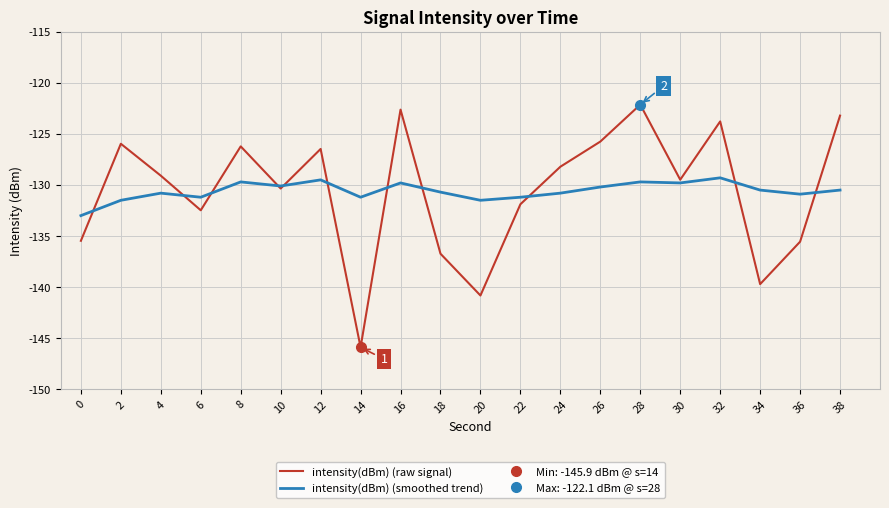

What is the value of the intensity(dBm) (raw signal) point at the 7th from the left?

-126.5